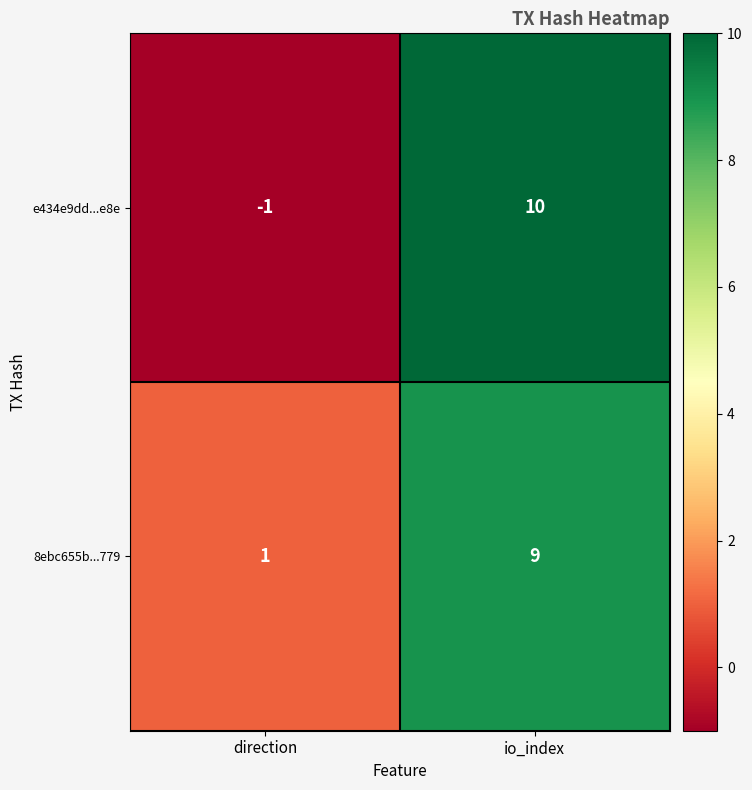

What is the sum of the 8ebc655b...779 values at direction and io_index?

10